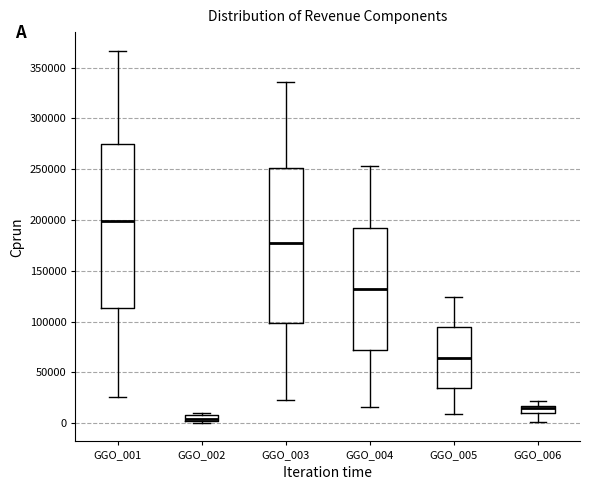

Which box's median line is the highest?

GGO_001